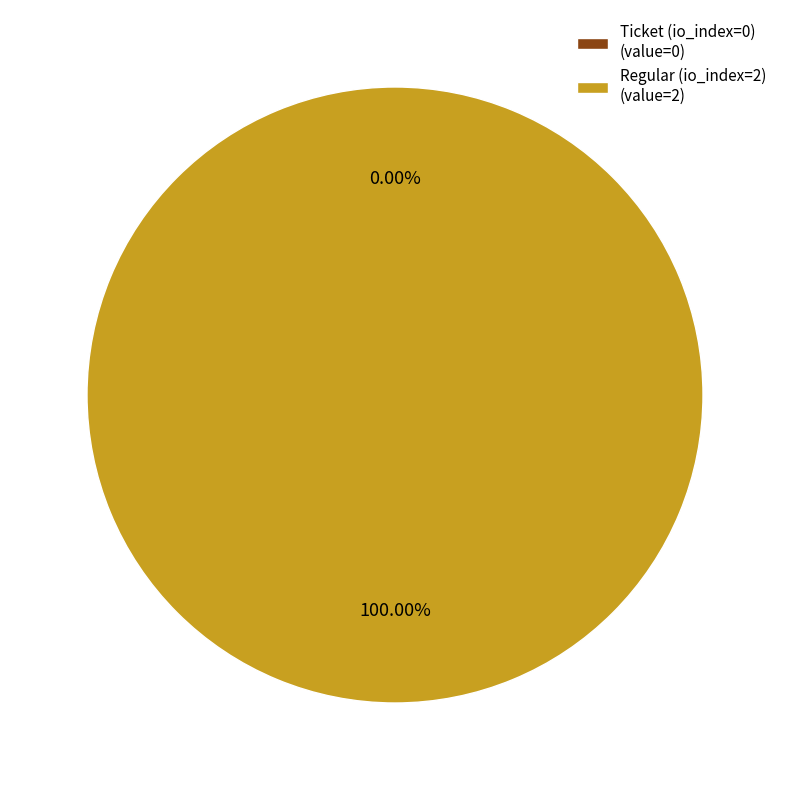

The Regular (io_index=2) slice represents 100% of the pie. True or false?

True